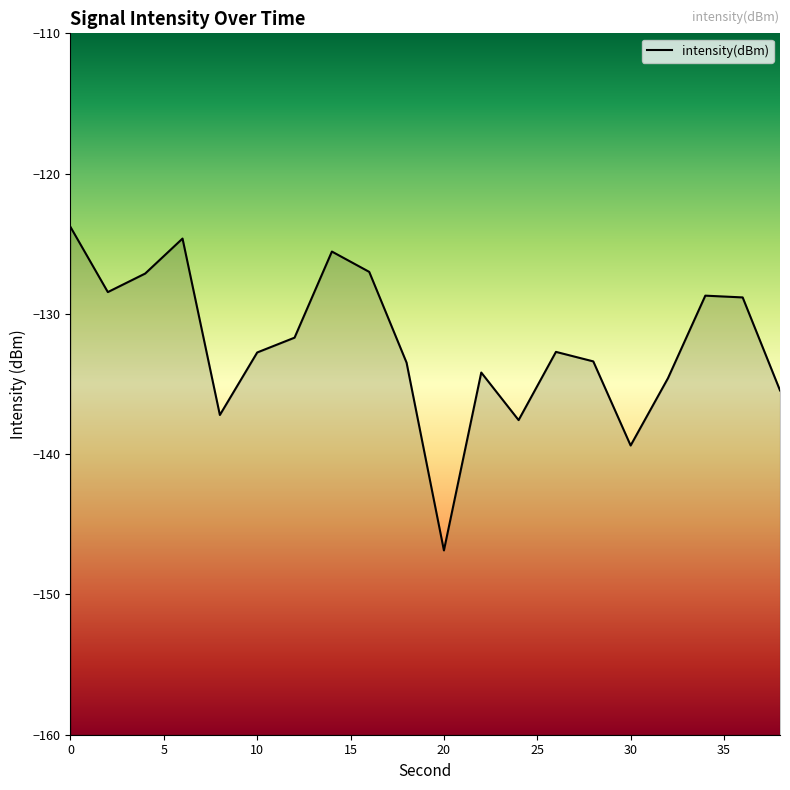

How many series are shown in this chart?

1